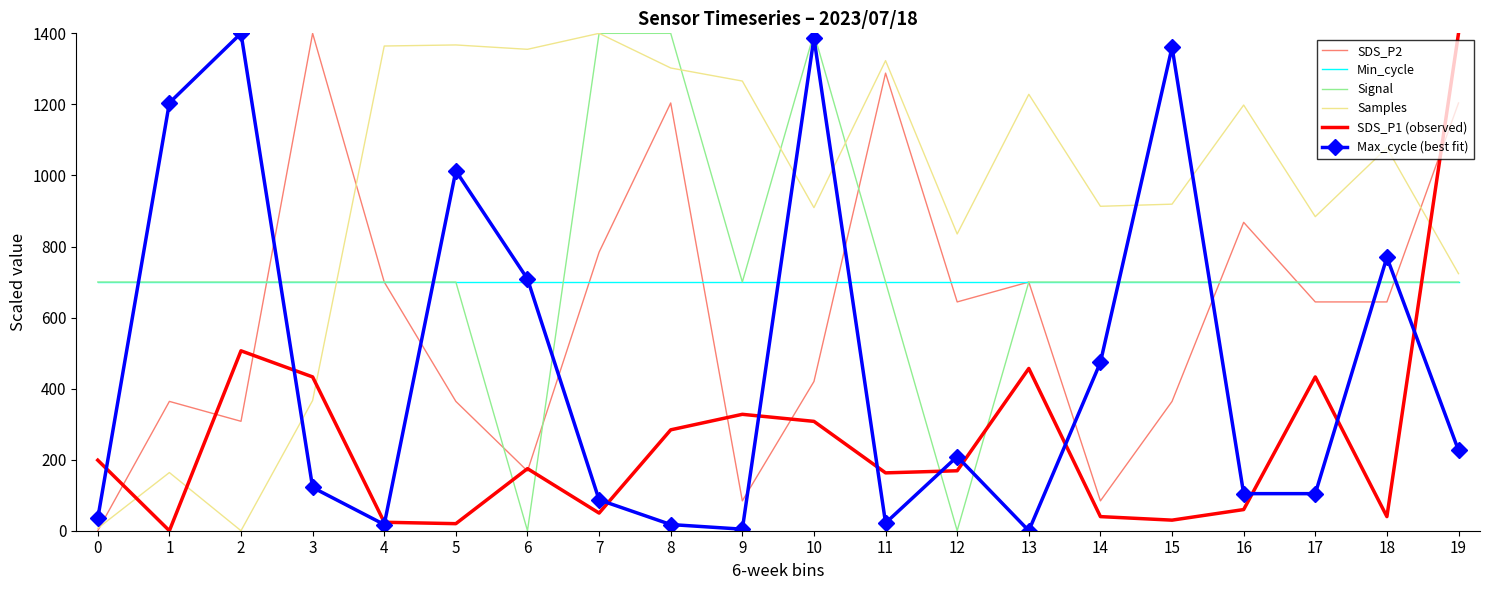

What is the highest value of the Min_cycle series?

700.0